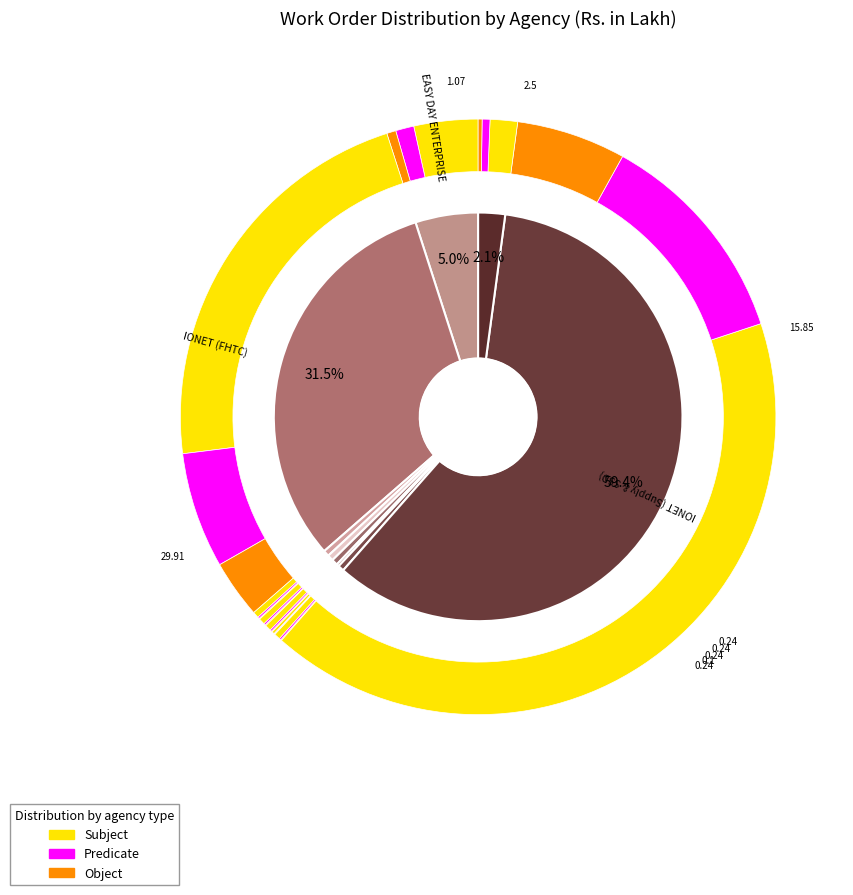

To the nearest percent, what is the average slice percentage?

11%